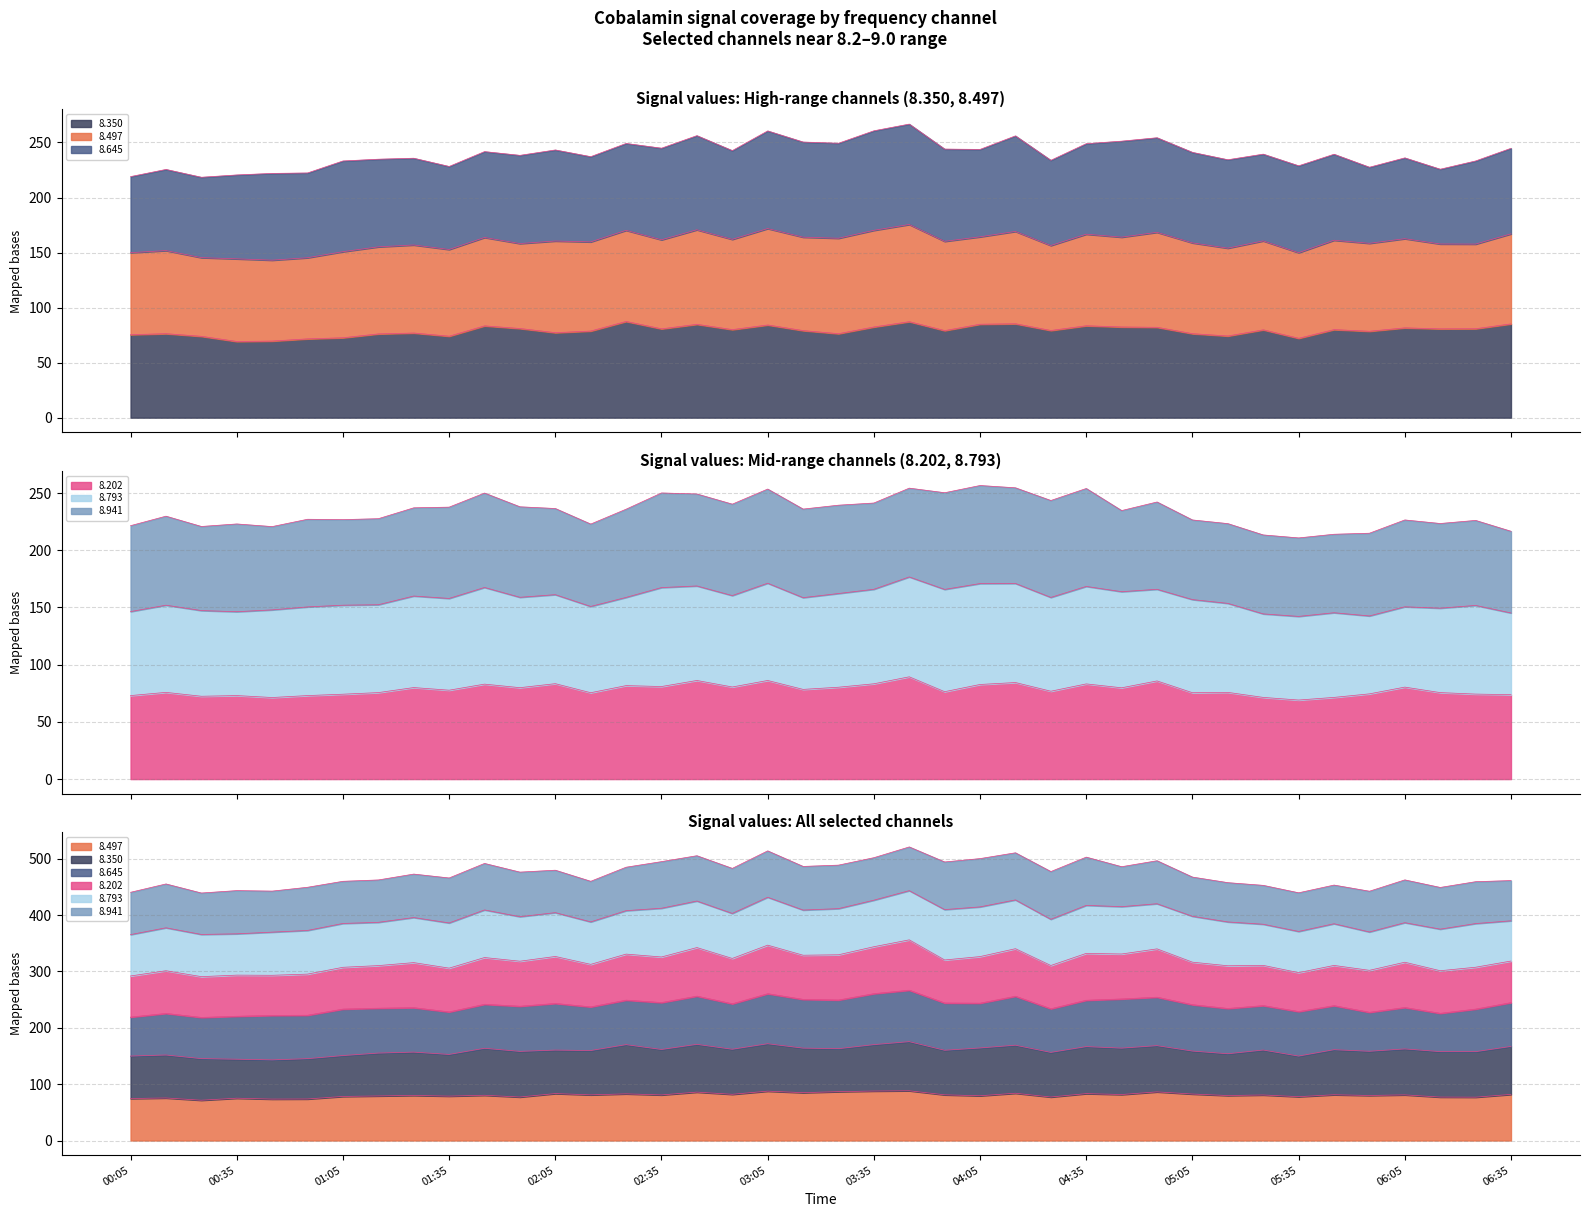

What is the spread (max minus min) of values at 03:35?

5.4